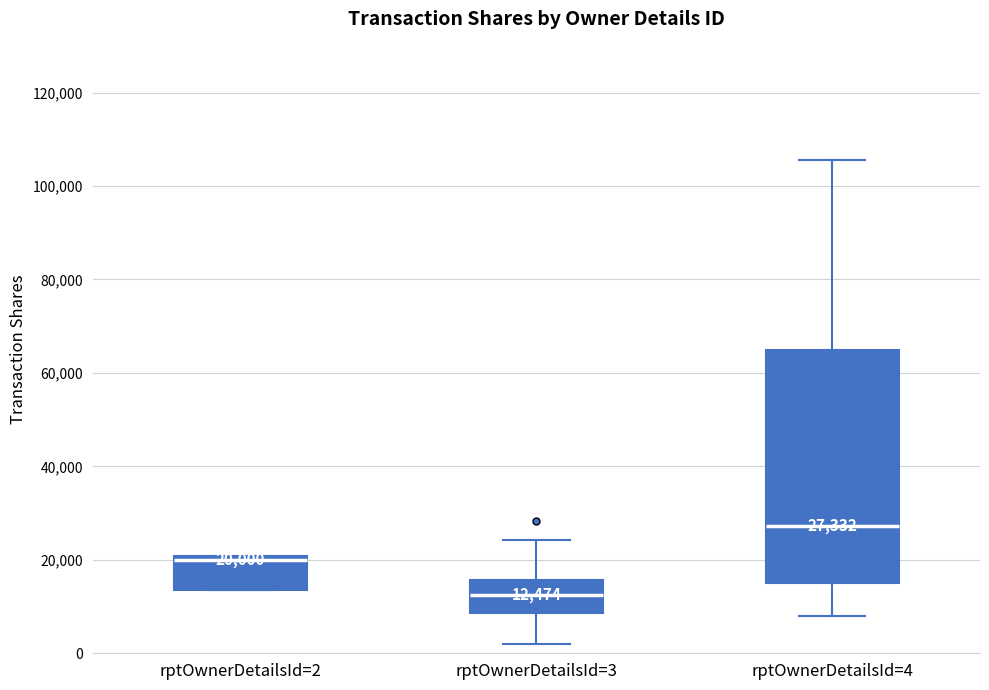

Comparing the boxes themselves (not the whiskers), which one is the tallest?

rptOwnerDetailsId=4